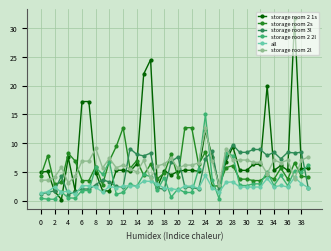

What is the value of the storage room 2 2l point at the 9th from the left?

5.8